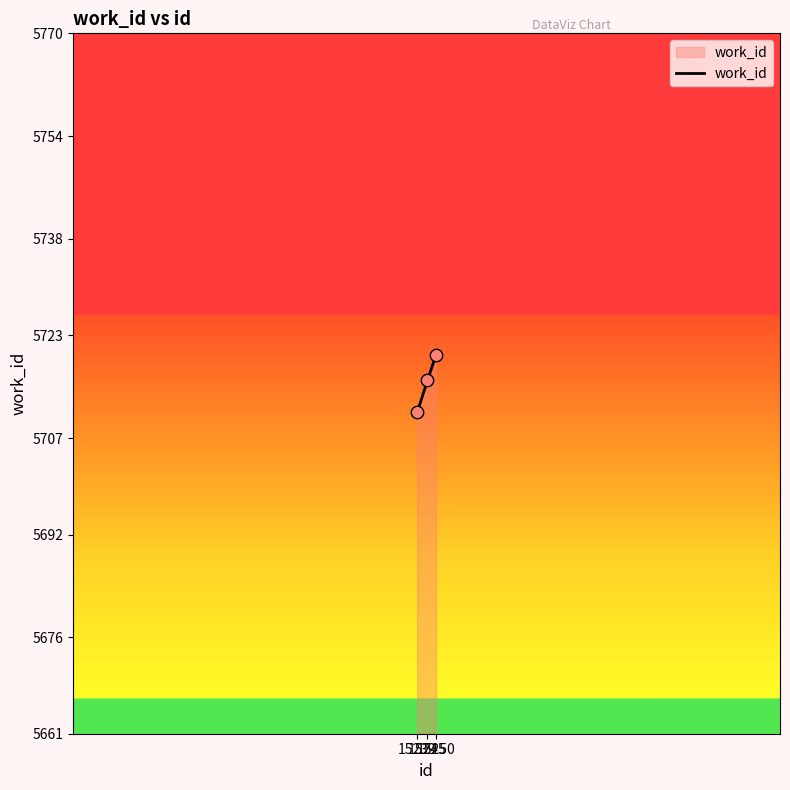

Approximately how many times larger is the value at 15239 compared to 15245?

1.0